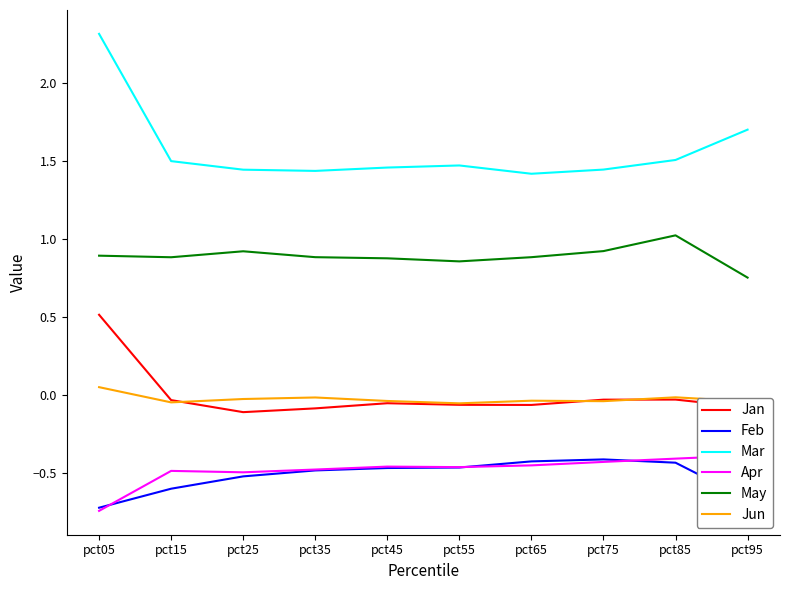

Does the chart display data point markers on the line(s)?

No